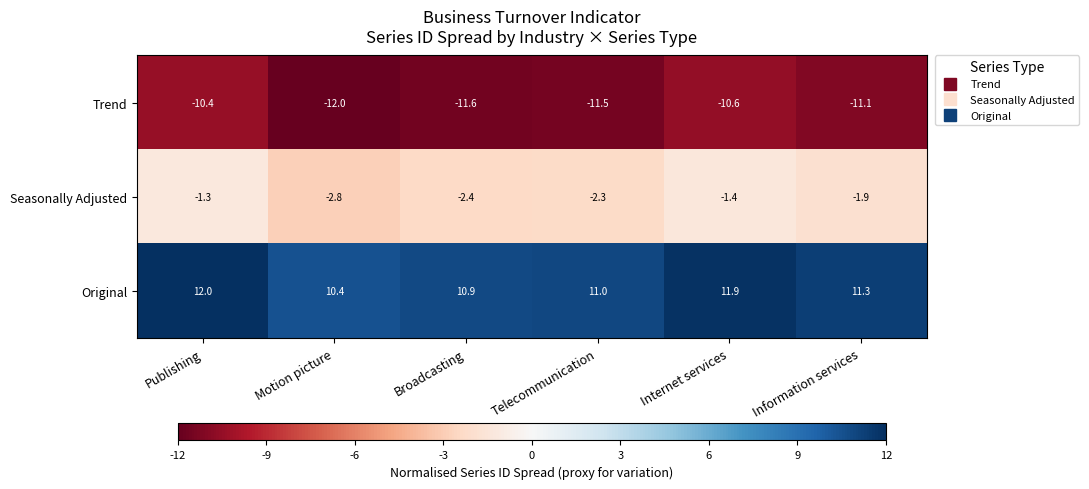

What is the spread (max minus min) of values at Motion picture?

22.4